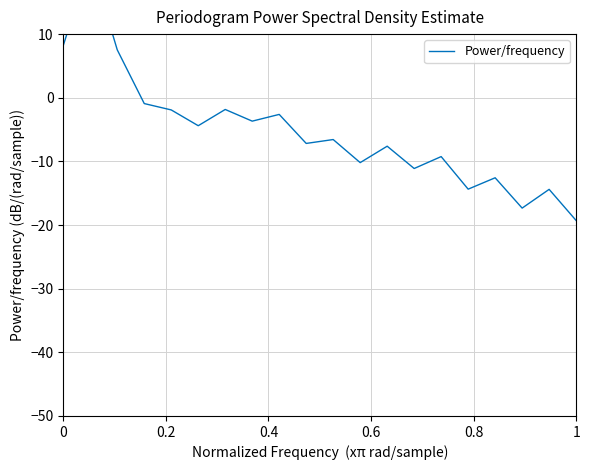

Reading right to left, what are all the values shown in this chart?

-19.3	-14.4	-17.3	-12.6	-14.4	-9.2	-11.1	-7.6	-10.2	-6.6	-7.2	-2.6	-3.7	-1.8	-4.4	-1.9	-0.9	7.5	21.7	8.2